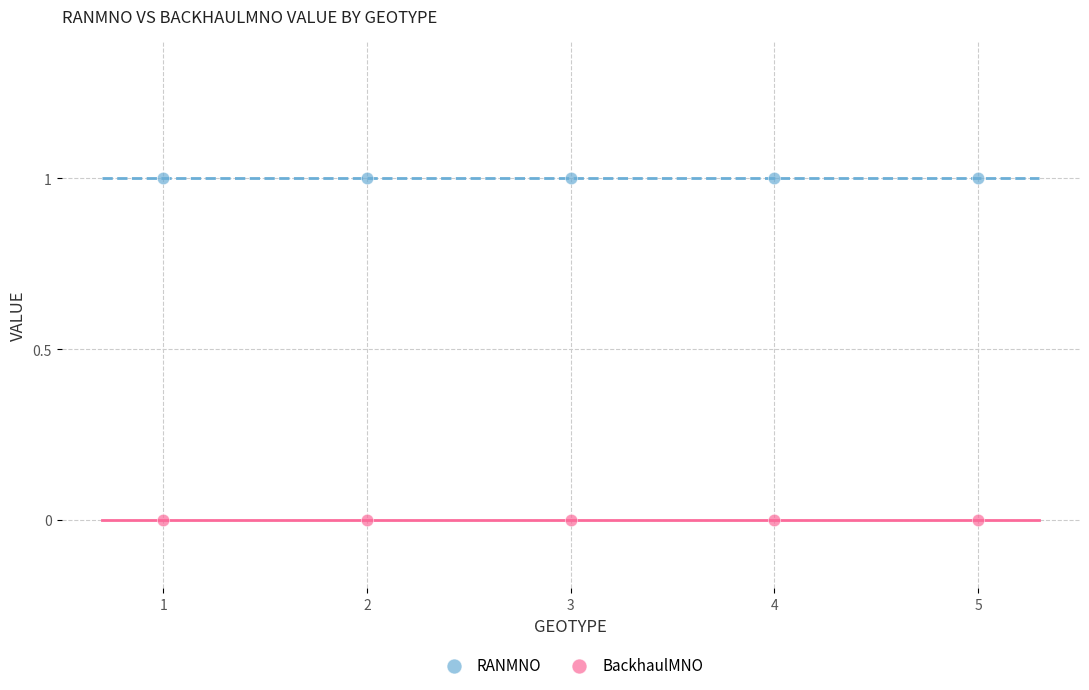

Across all data points, what is the average X value?

3